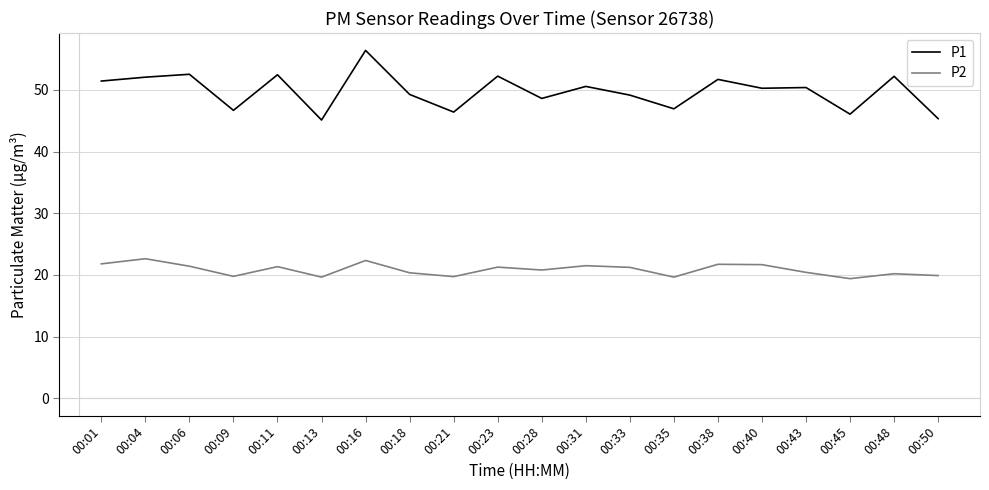

Which series has the largest total across all categories?

P1